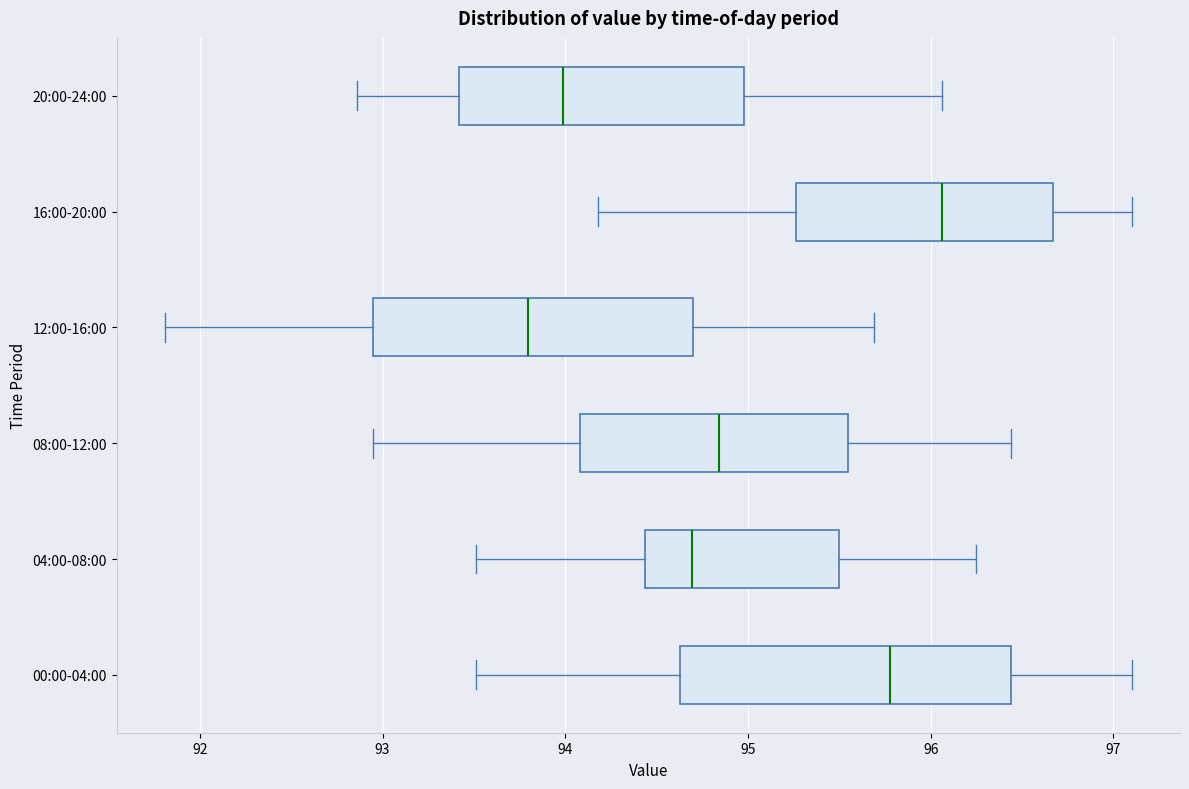

Which box has the furthest to the right median line?

16:00-20:00